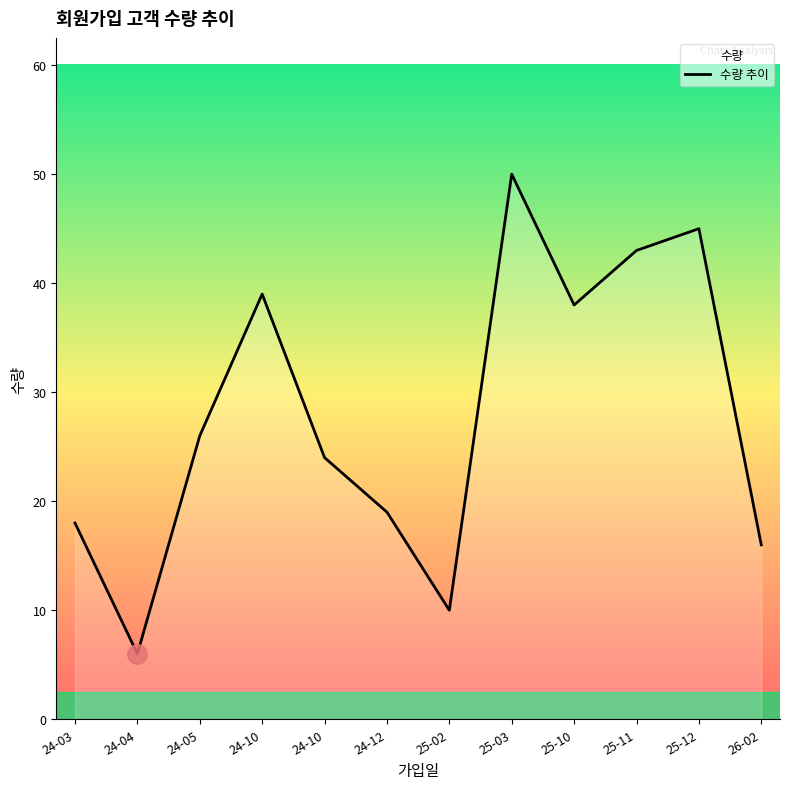

Rank the categories by value from lowest to highest.

2024-04-21, 2025-02-13, 2026-02-04, 2024-03-31, 2024-12-03, 2024-10-05, 2024-05-15, 2025-10-16, 2024-10-04, 2025-11-04, 2025-12-08, 2025-03-21